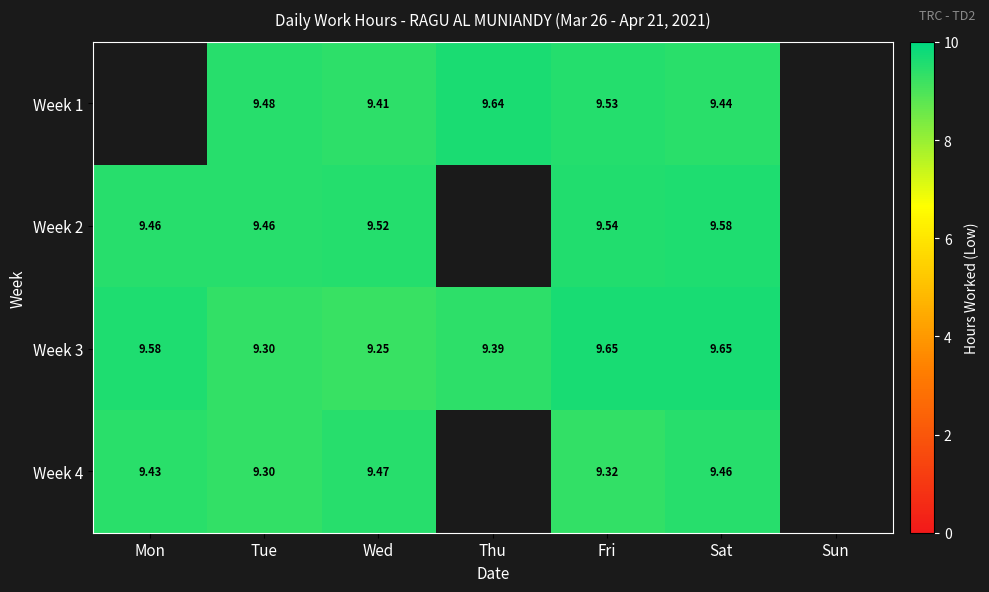

Is the value of Week 3 at Thu greater than the value of Week 4 at Sat?

No